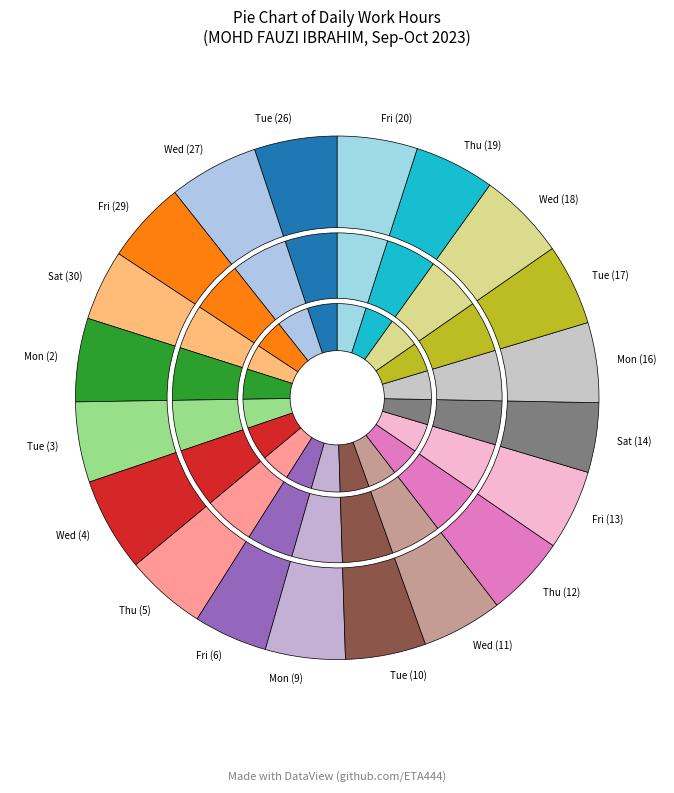

To the nearest percent, what percentage of the pie is Thu (12)?

5%